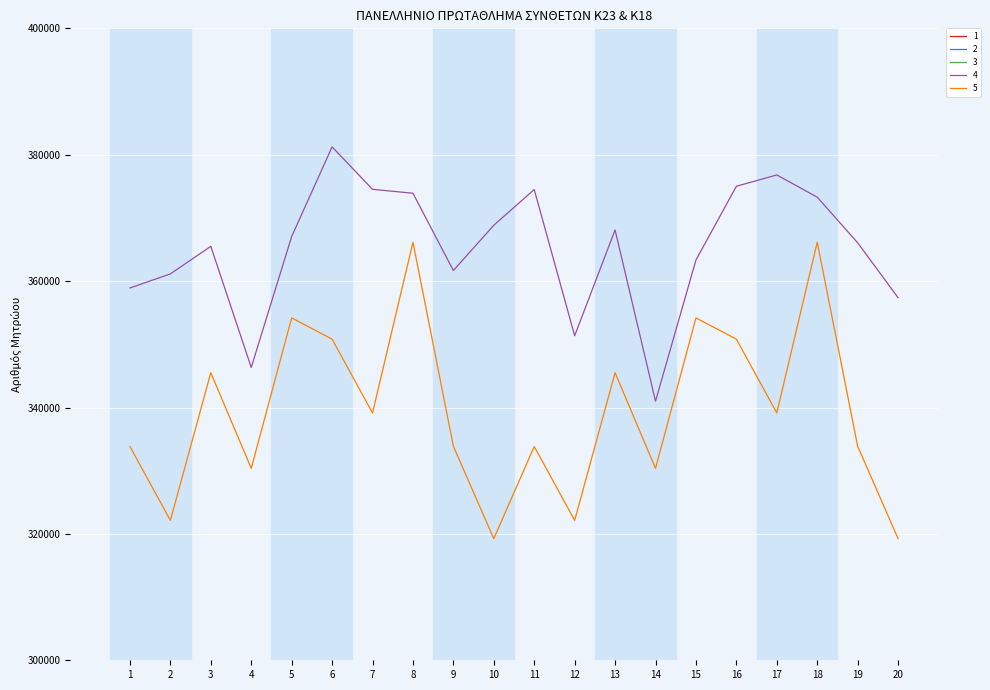

What is the spread (max minus min) of values at 1?

356911